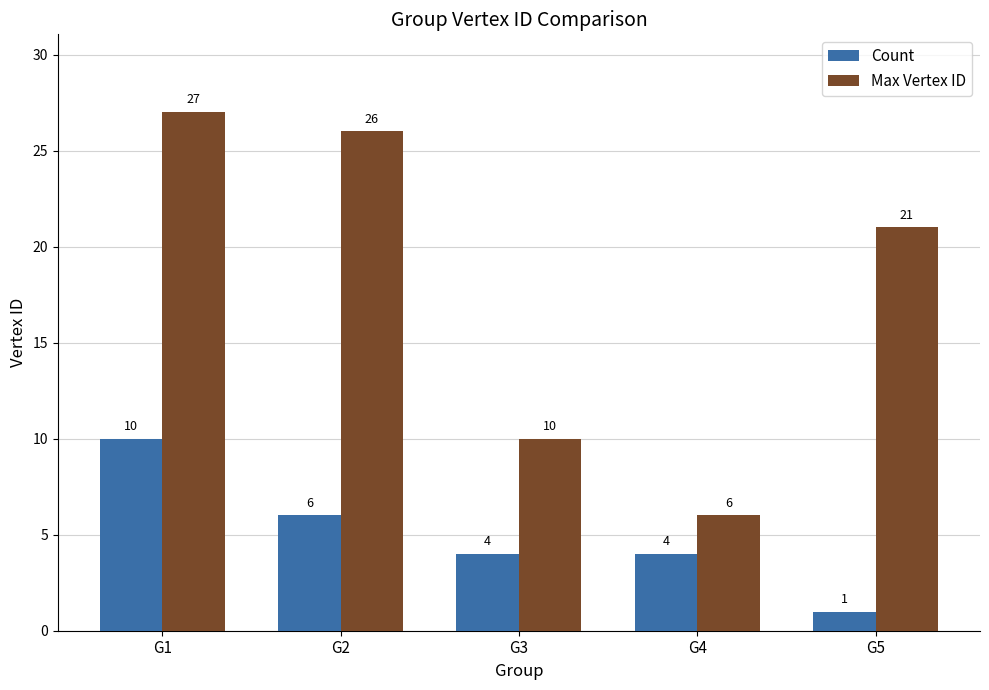

Are the bars grouped side by side (vs. stacked)?

Yes